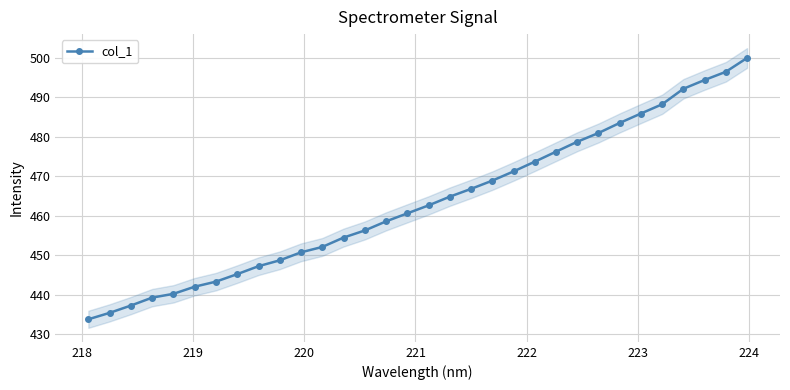

What is the minimum value for col_1?

433.7